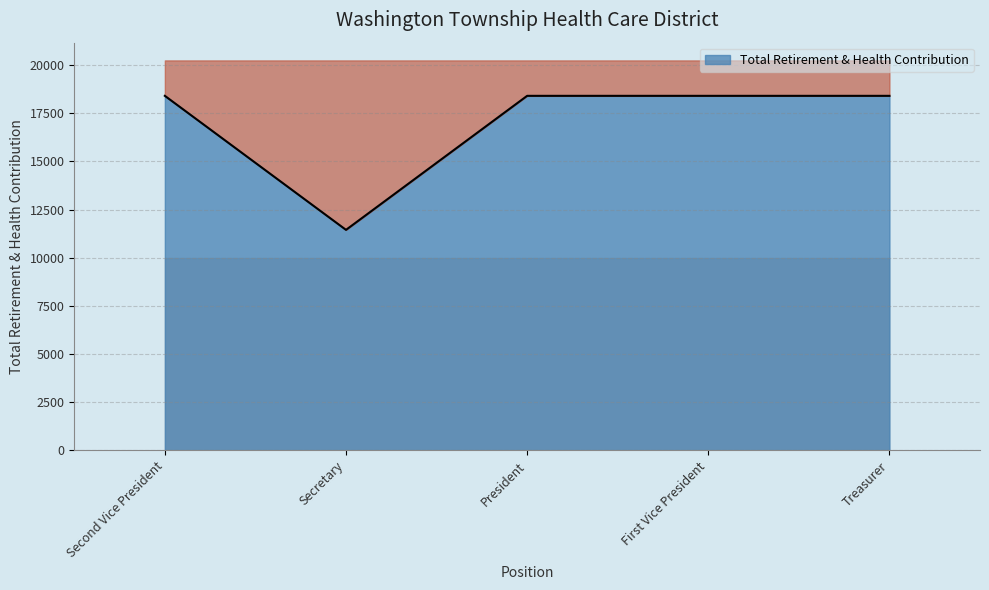

Reading left to right, what are all the values shown in this chart?

Second Vice President=18408	Secretary=11448	President=18408	First Vice President=18408	Treasurer=18408